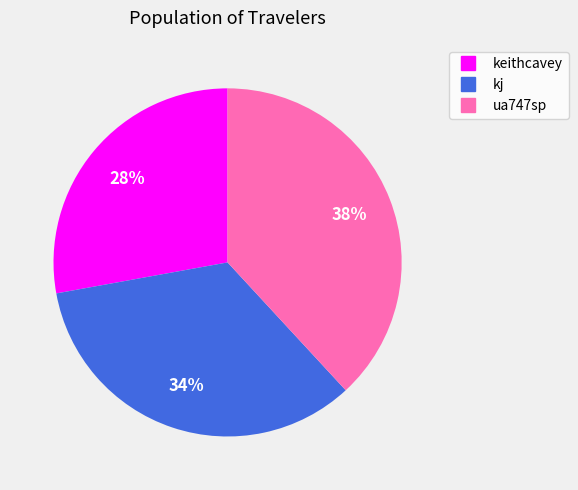

Which slice is the smallest?

keithcavey